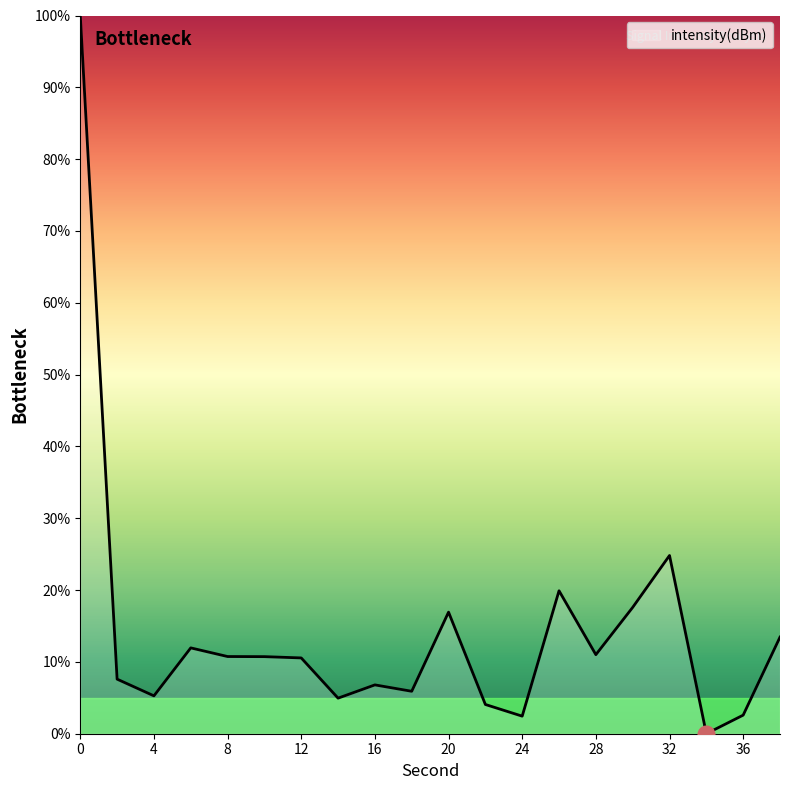

What is the maximum value shown in the chart?

100.0